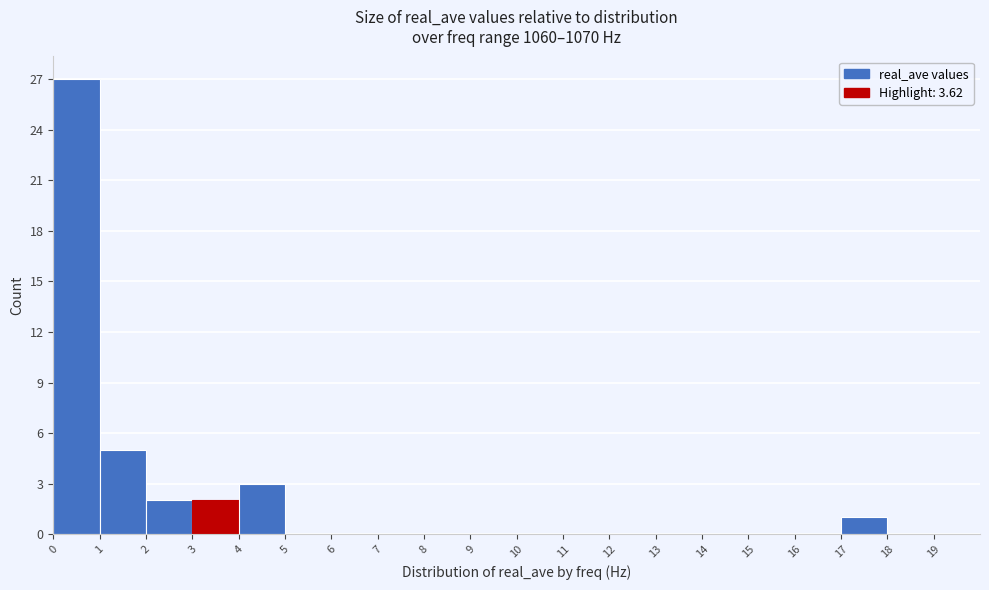

Which range on the x-axis has the tallest bar?

0 to 1